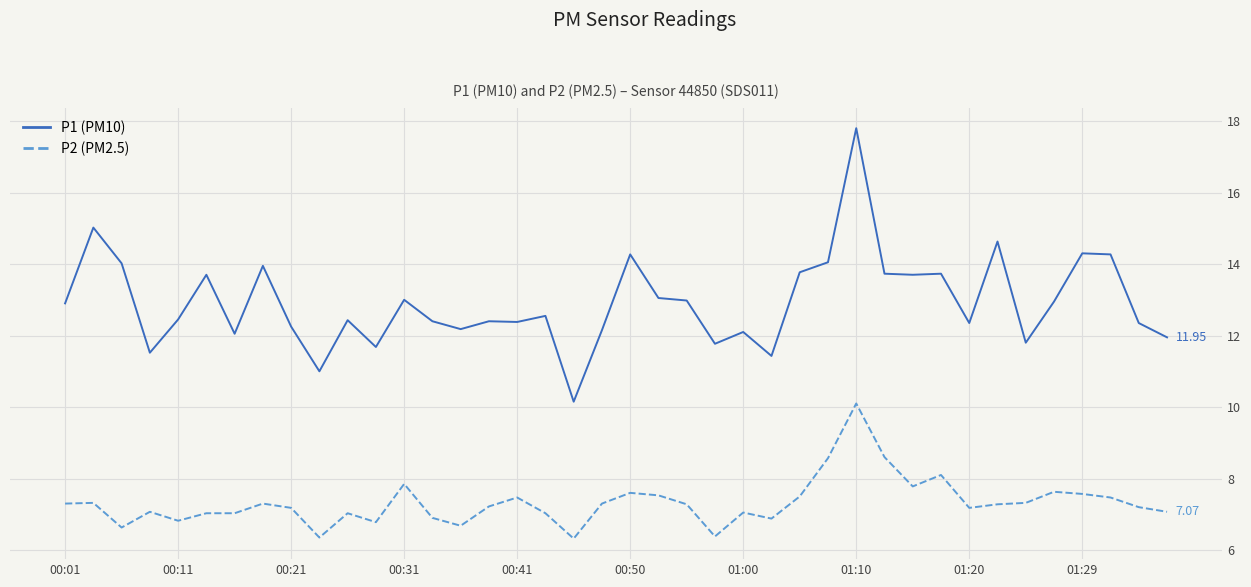

Which series has the widest spread of values?

P1 (PM10)